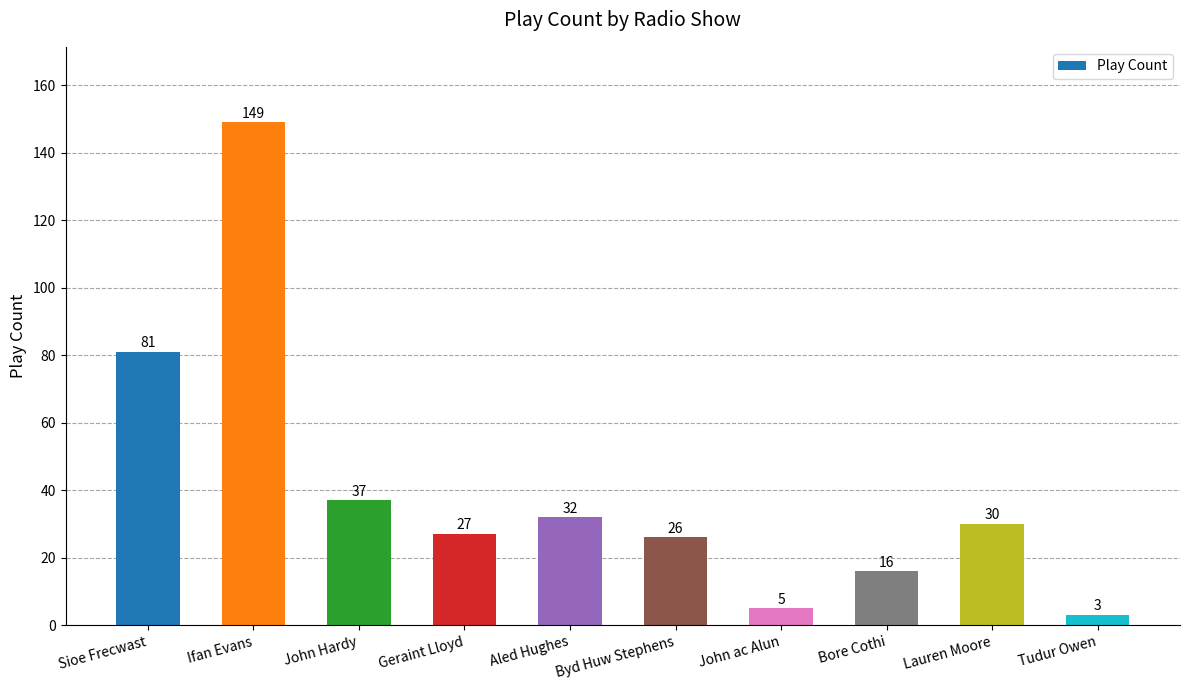

Does the chart contain any negative values?

No